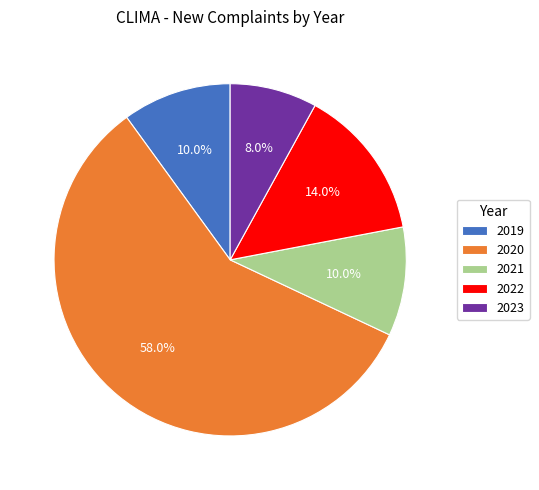

True or false: 2019 accounts for 1% of the total.

False